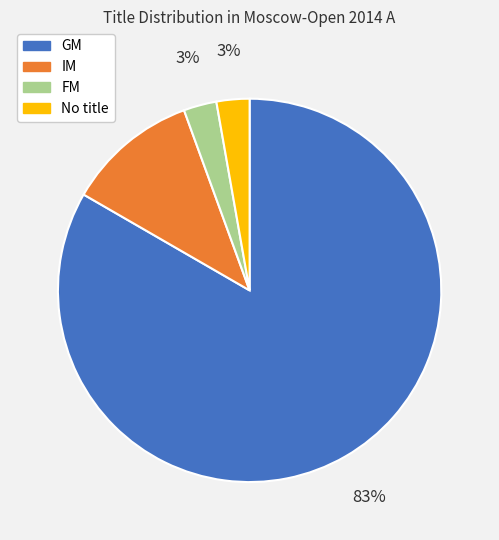

Does IM account for over 50% of the chart?

No